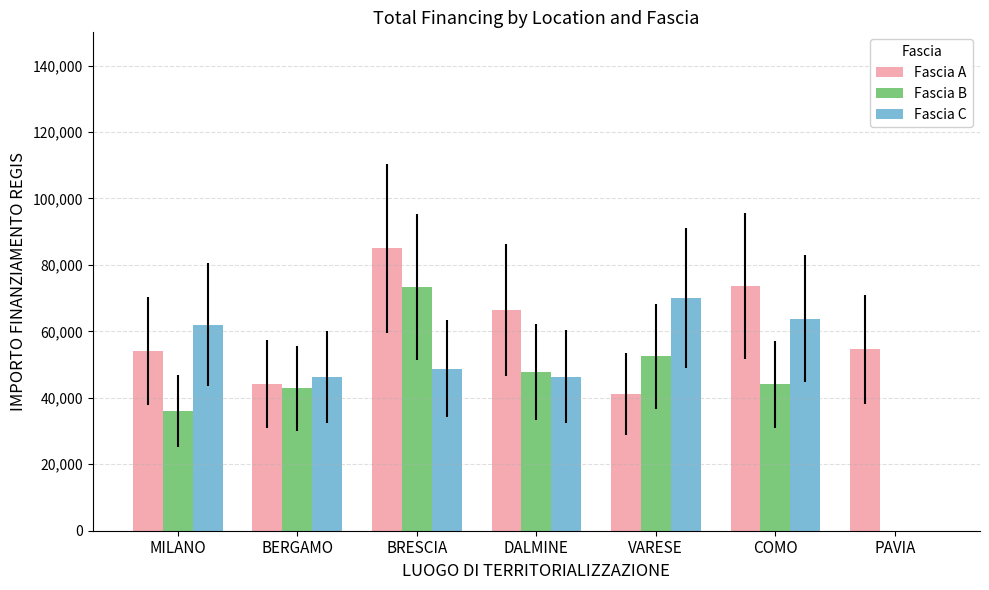

How many positive values does the Fascia B series have?

6